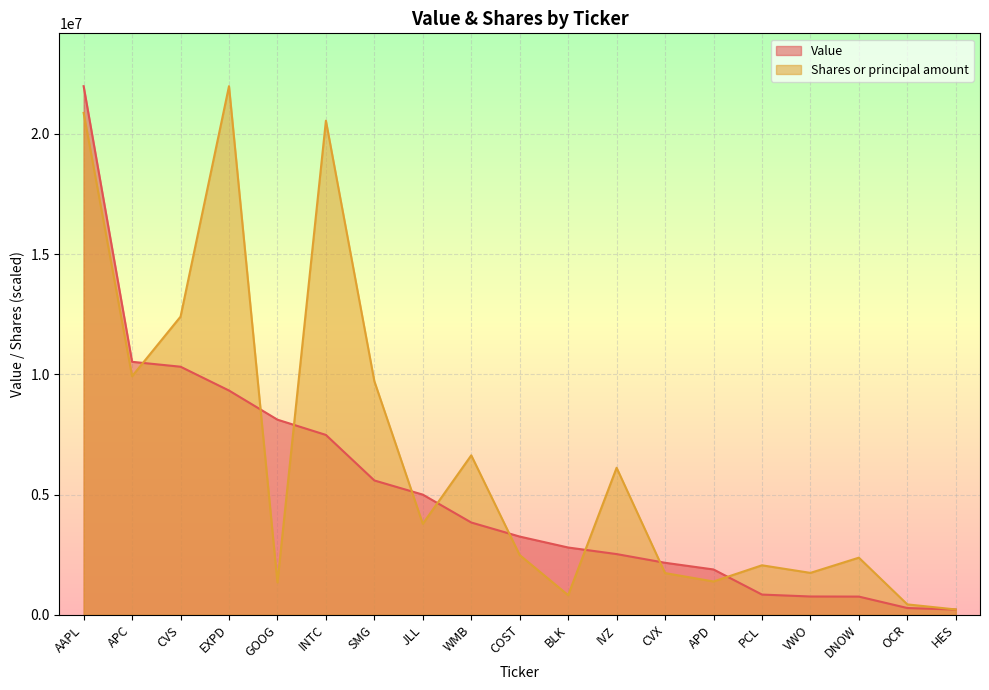

Reading left to right, list all the values displayed in this chart.

Value: AAPL=21979000.0	APC=10518000.0	CVS=10314000.0	EXPD=9324000.0	GOOG=8112000.0	INTC=7478000.0	SMG=5584000.0	JLL=4995000.0	WMB=3836000.0	COST=3251000.0	BLK=2796000.0	IVZ=2523000.0	CVX=2161000.0	APD=1883000.0	PCL=839000.0	VWO=759000.0	DNOW=755000.0	OCR=280000.0	HES=217000.0
Shares or principal amount: AAPL=20867853.8	APC=9918625.2	CVS=12396129.2	EXPD=21979000.0	GOOG=1344069.8	INTC=20544534.7	SMG=9711528.8	JLL=3781780.8	WMB=6628997.3	COST=2481330.3	BLK=814515.3	IVZ=6112452.0	CVX=1732722.3	APD=1383671.6	PCL=2056615.3	VWO=1740948.8	DNOW=2373334.1	OCR=430454.4	HES=220010.0